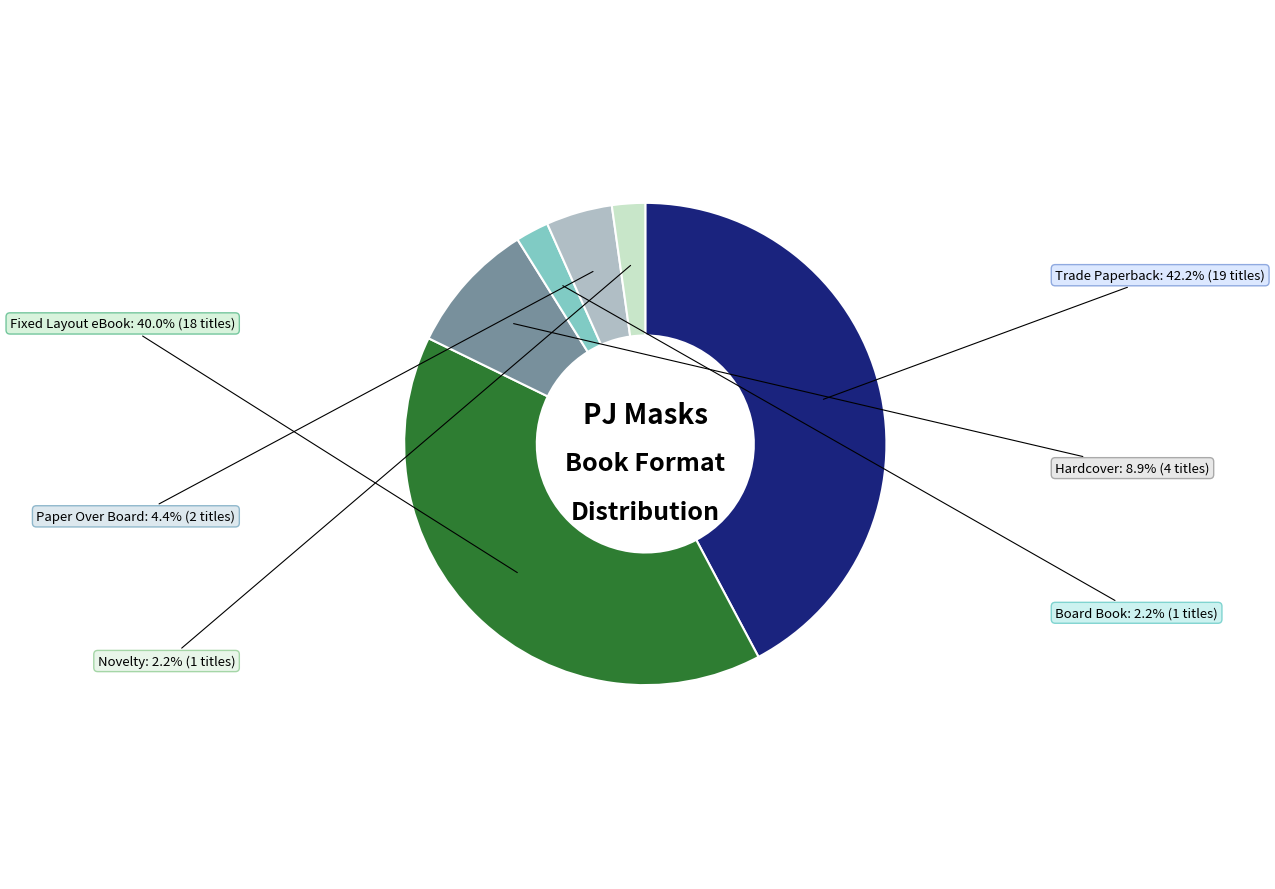

What percentage is the Trade Paperback slice, to the nearest percent?

42%